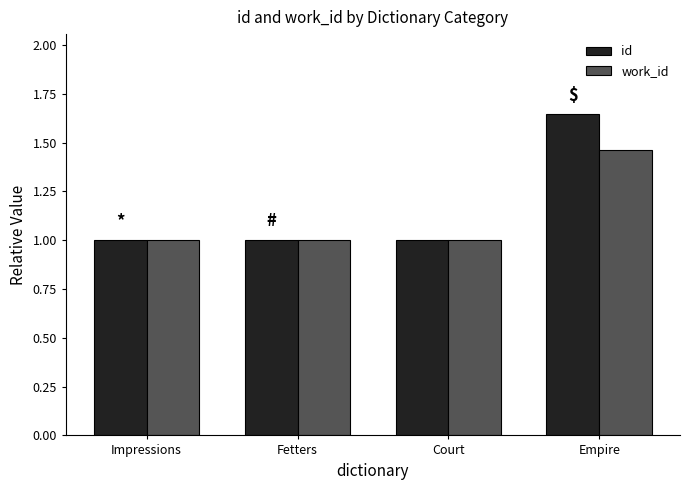

Which label corresponds to the largest value in the chart?

Empire